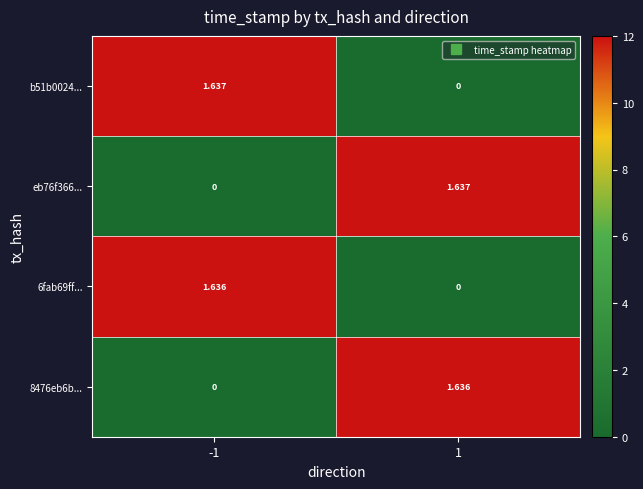

Is the value of 8476eb6b... at -1 greater than the value of eb76f366... at 1?

No